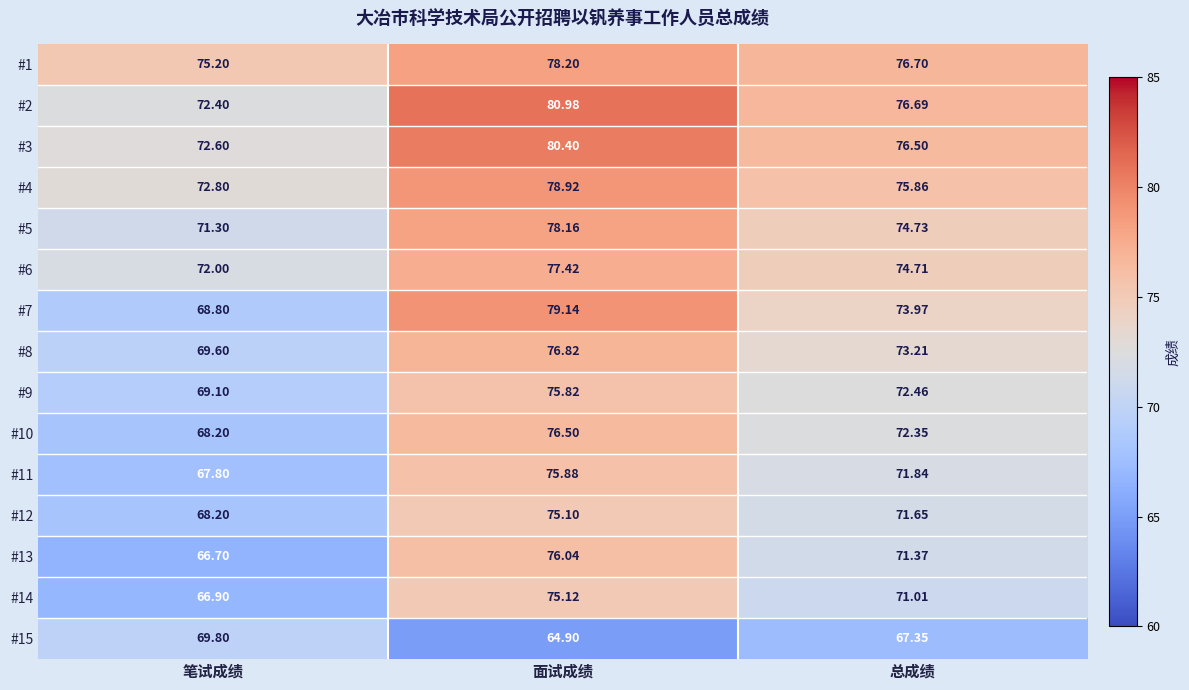

How many data points in #14 are above 71?

2